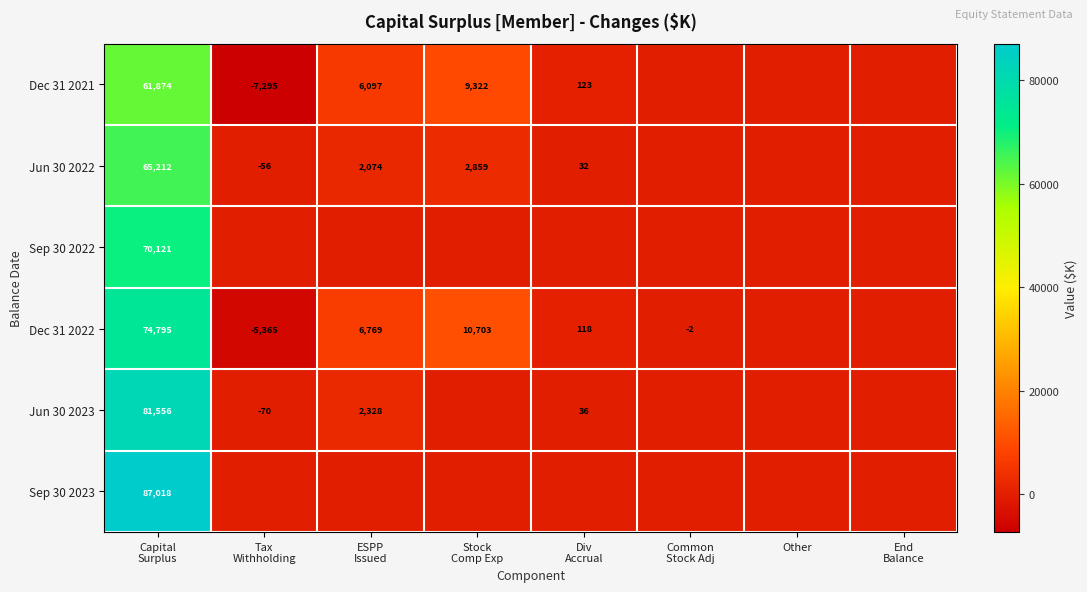

What is the average value of the Jun 30 2023 series?

10481